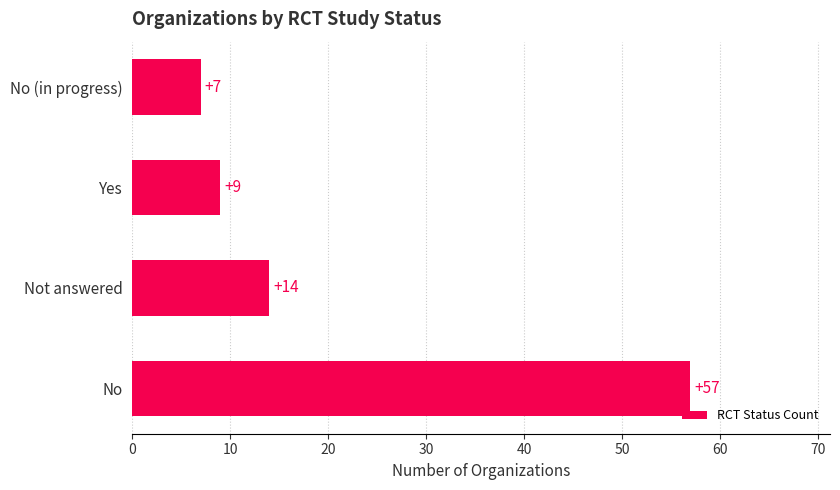

True or false: the data shows 9 at Yes.

True